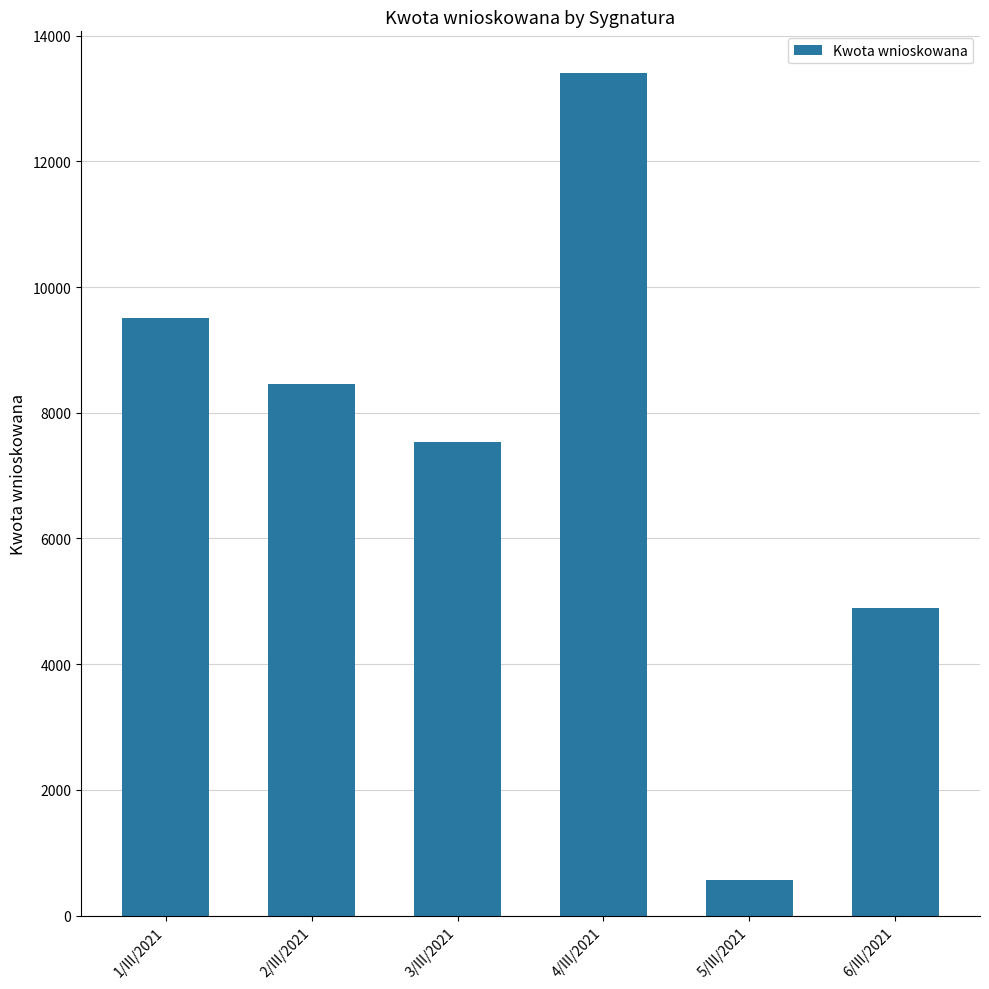

Rank the categories by value from highest to lowest.

4/III/2021, 1/III/2021, 2/III/2021, 3/III/2021, 6/III/2021, 5/III/2021